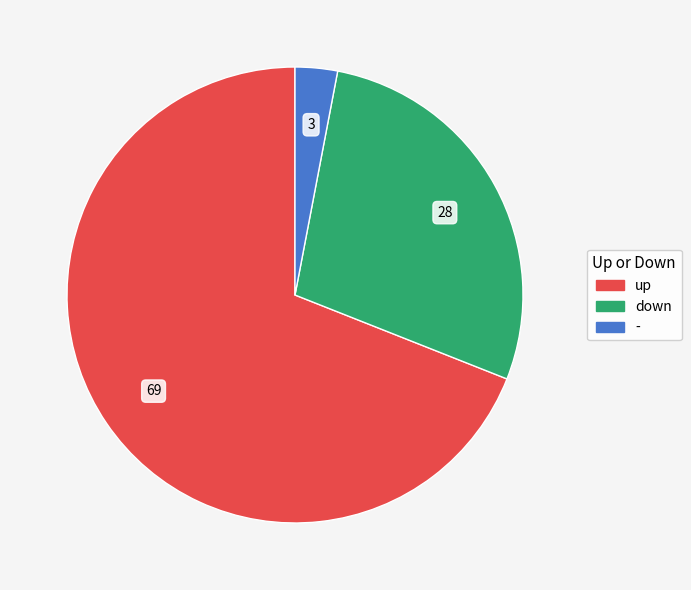

Approximately how many times larger is the value at down compared to up?

0.4